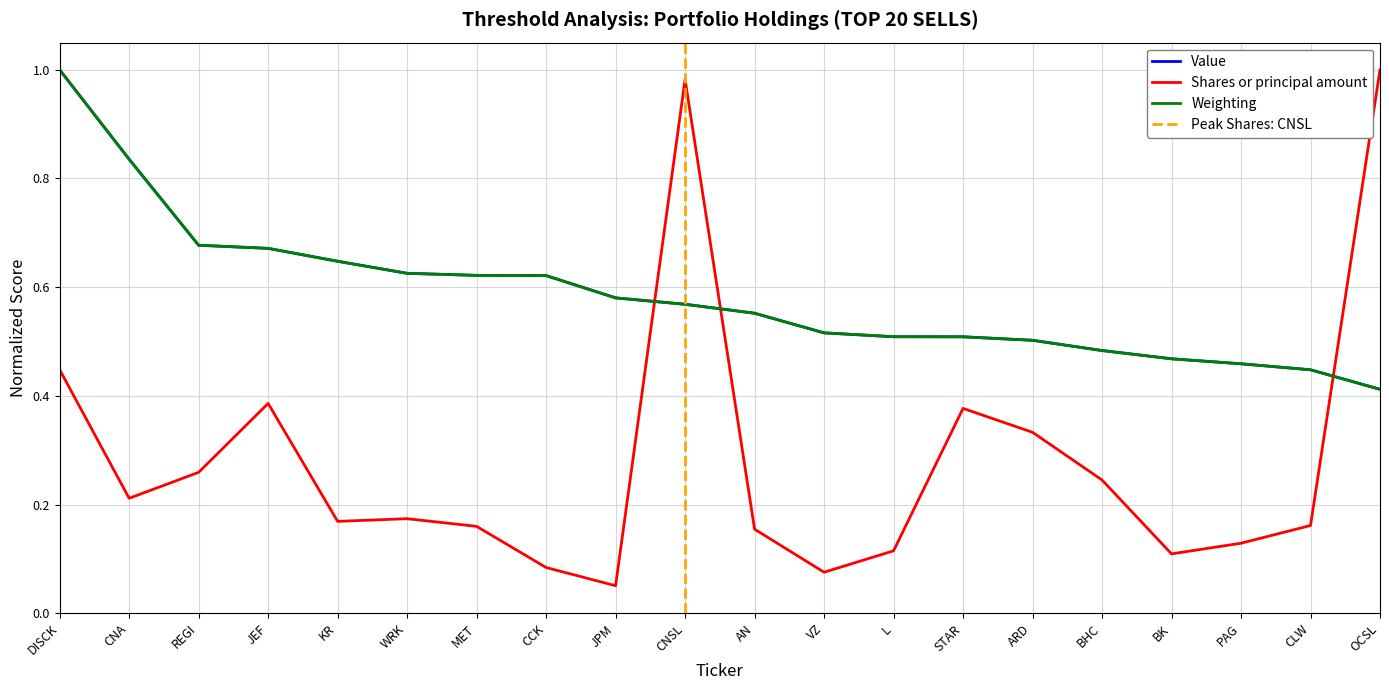

What are all the series names shown in the legend?

Value, Shares or principal amount, Weighting